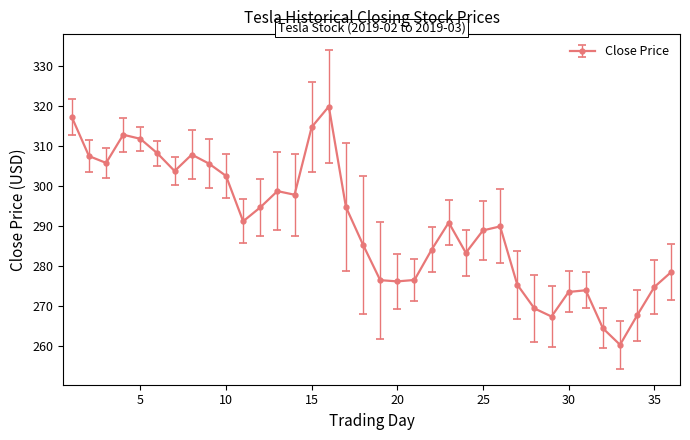

True or false: the data has more than 0 interior local peaks.

True